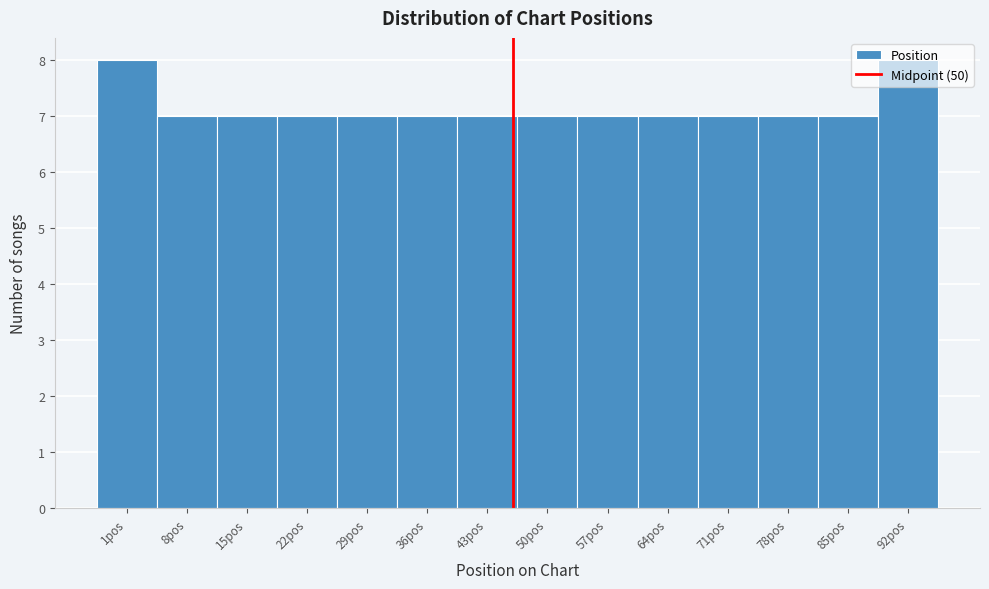

Approximately how many times larger is the value at 85pos compared to 57pos?

1.0